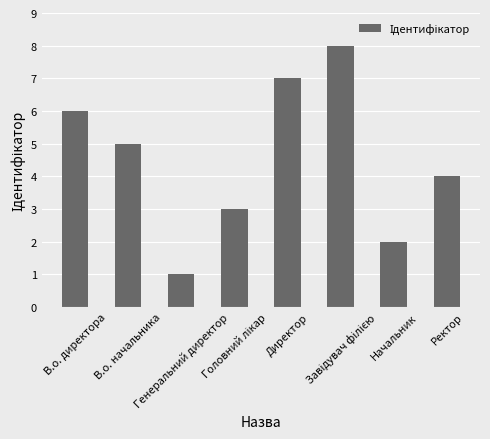

Read the value at Ректор.

4